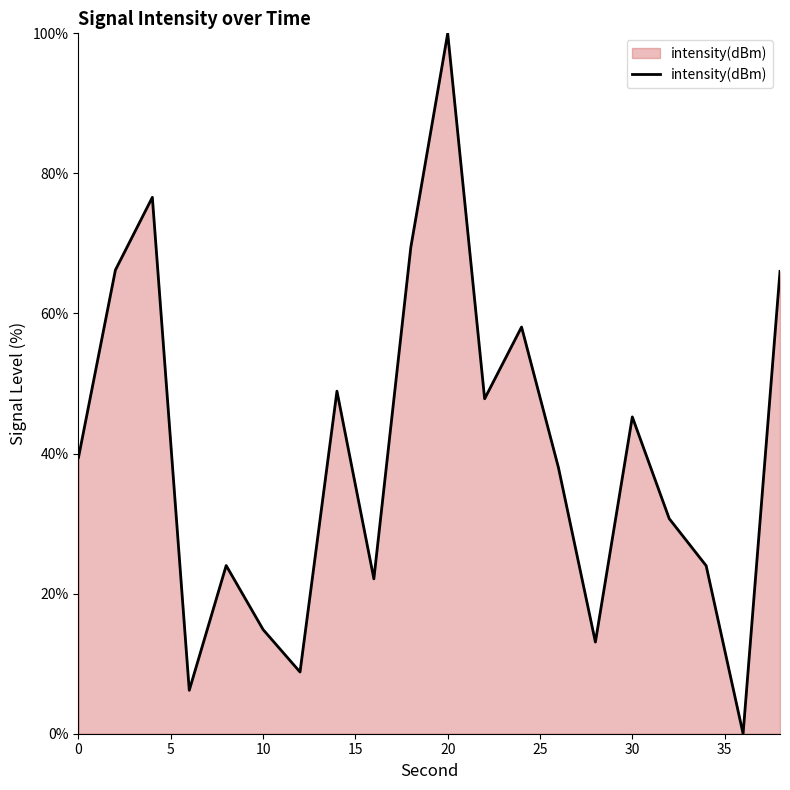

At which label is the value closest to 50?

14